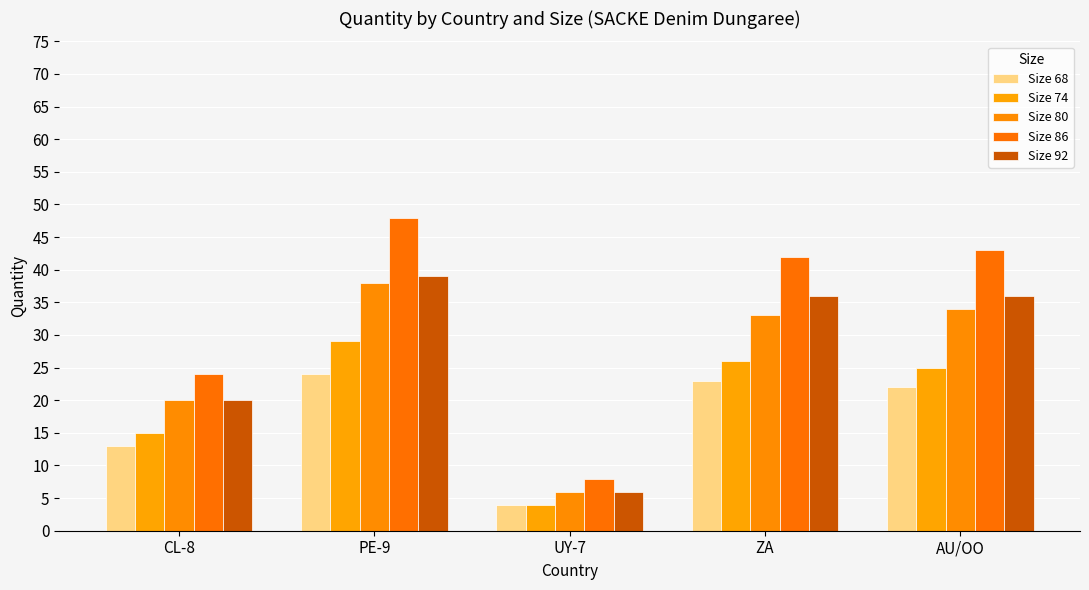

How many data points does each series have?

5